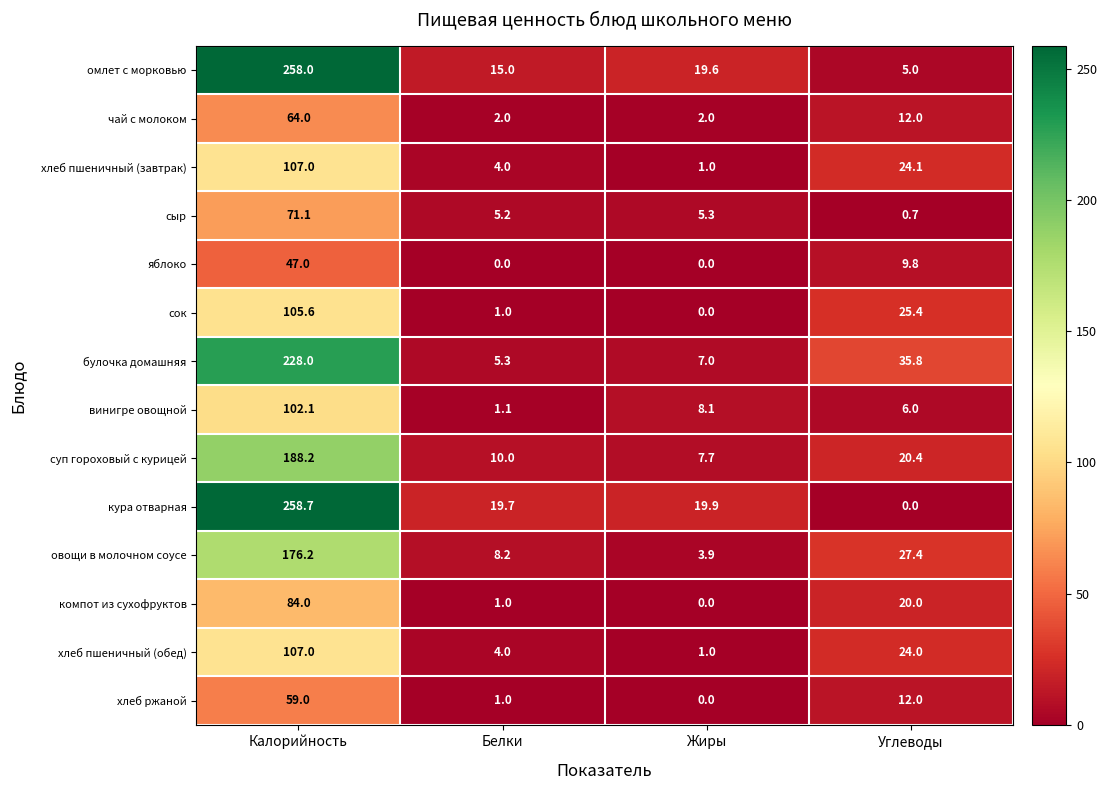

At how many categories does at least one series exceed 43?

1